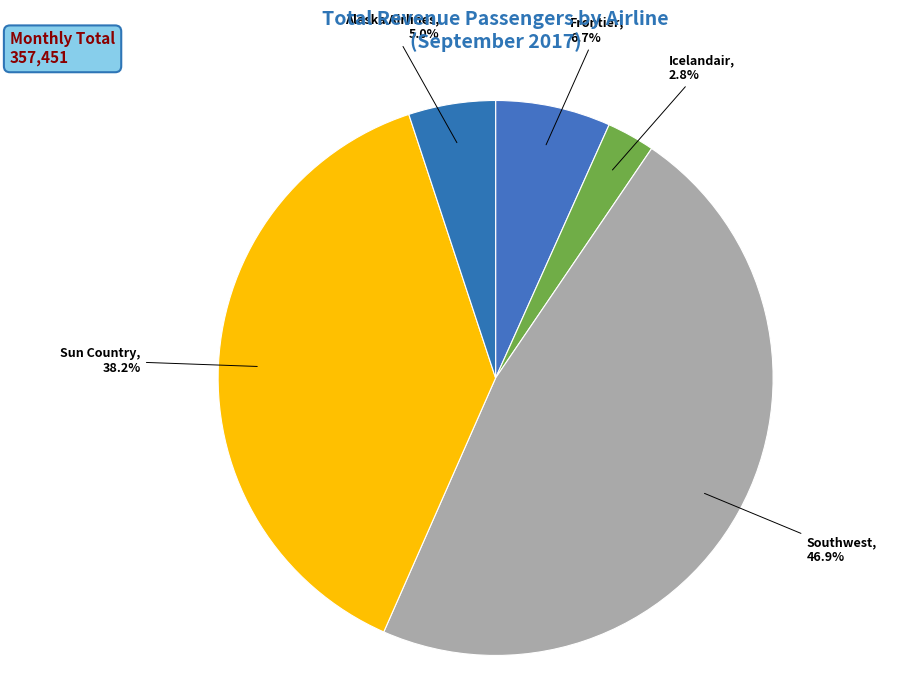

How many segments does this pie chart have?

5